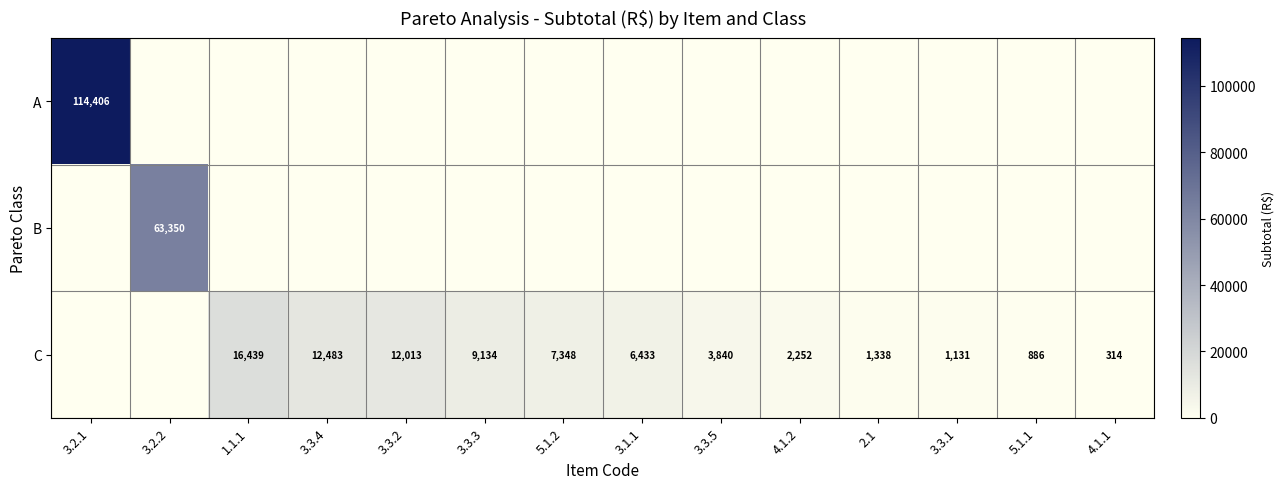

What is the difference between the C values at 3.3.3 and 3.3.2?

2879